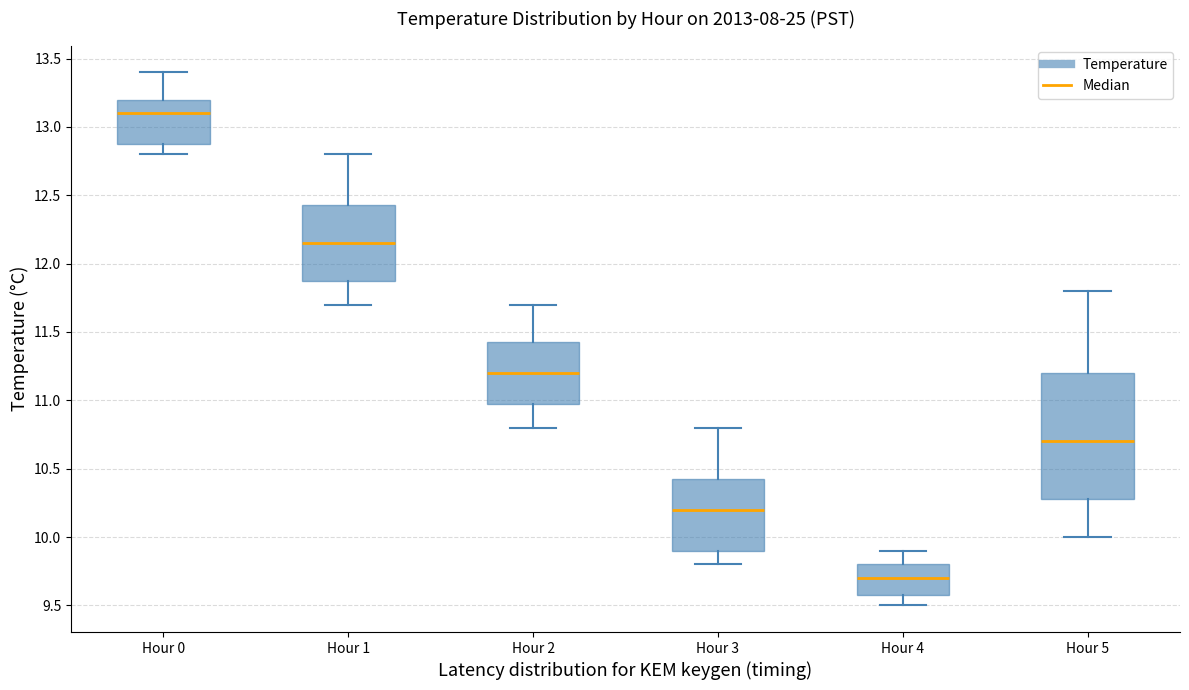

Where is the upper edge of the box for Hour 5 on the y-axis? The values are not printed on the chart, so give them approximately, as read against the axis.

11.20